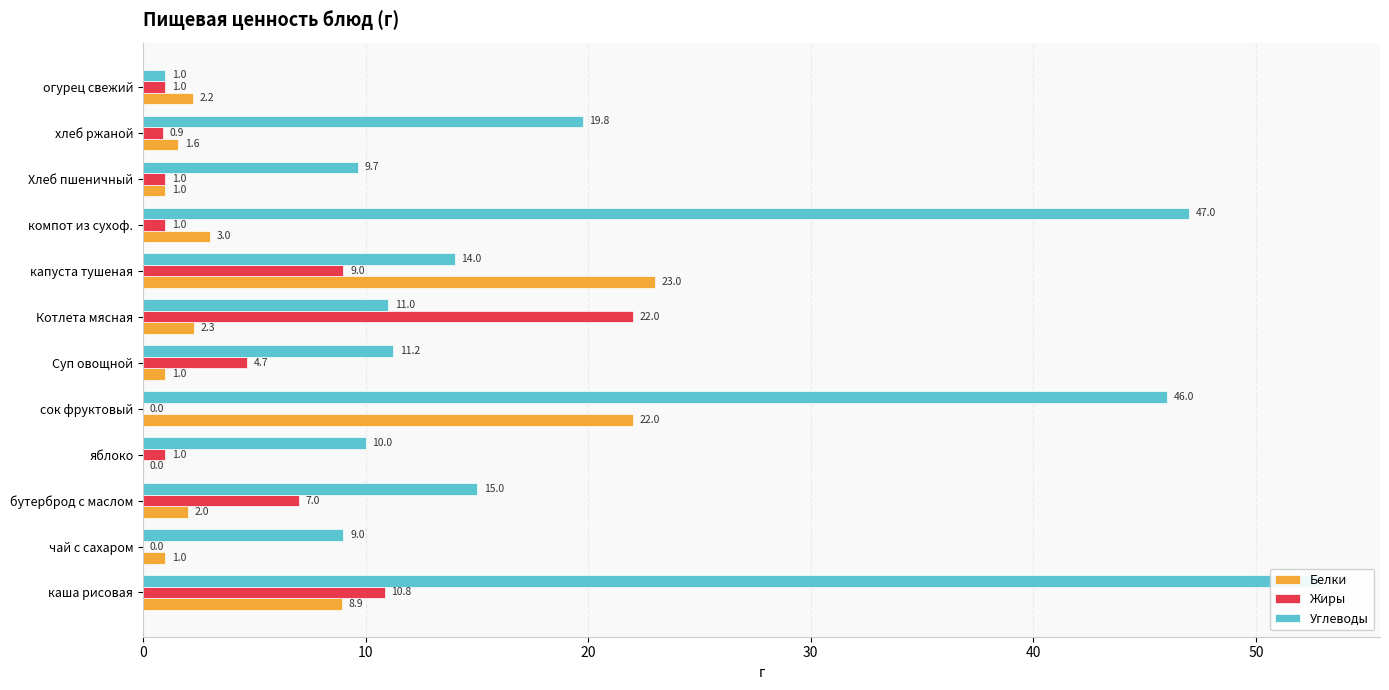

What is the difference between the second highest and second lowest values in the Углеводы series?

38.0